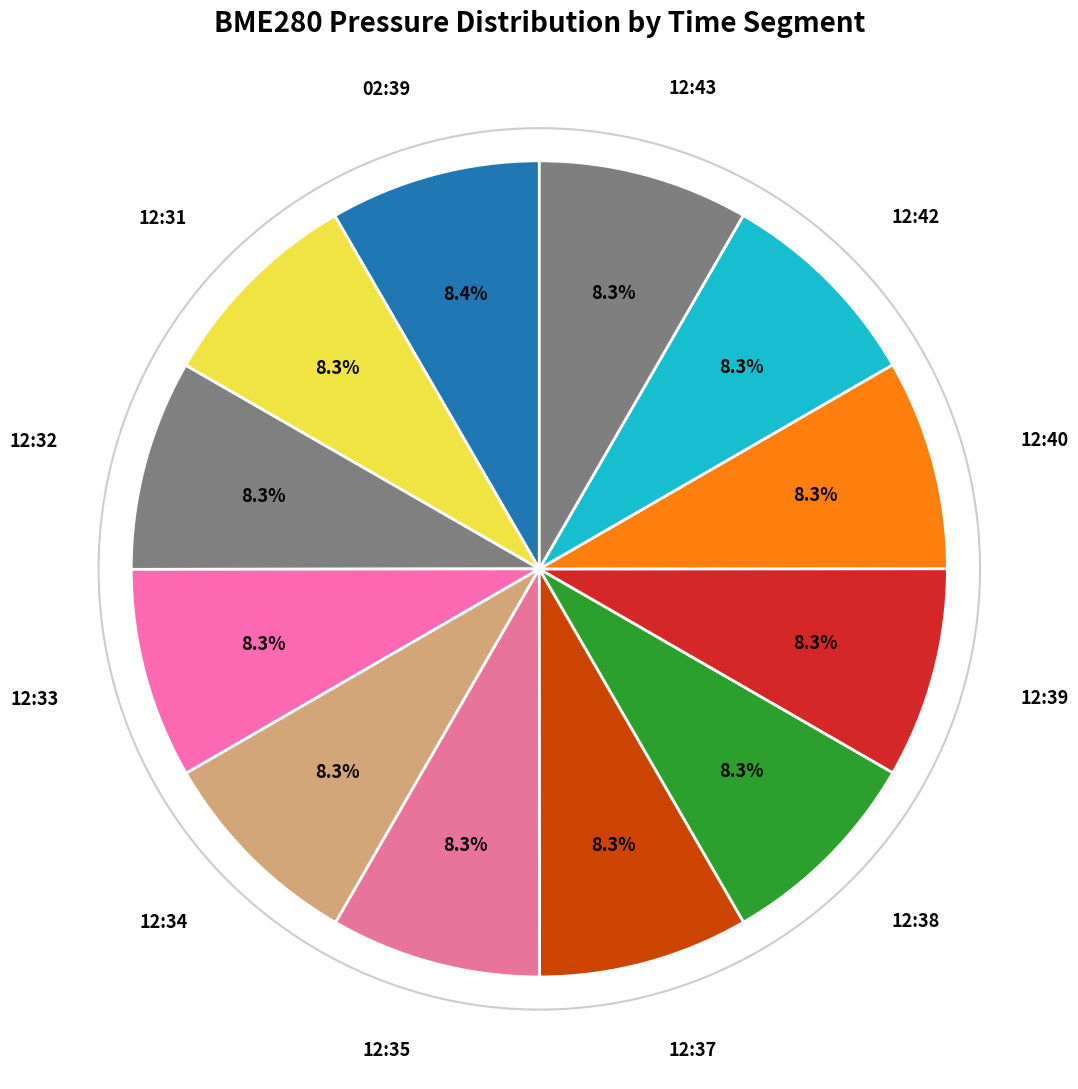

Count the number of slices in the pie.

12